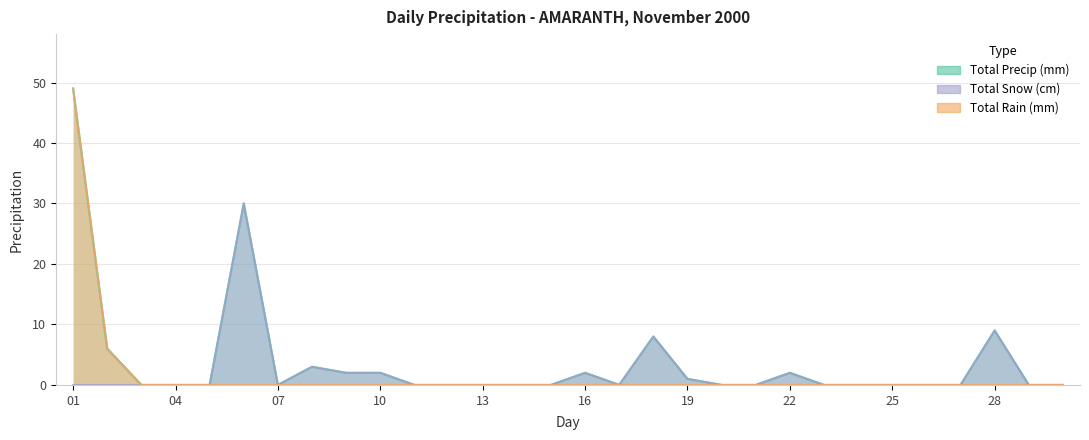

True or false: Total Precip (mm) and Total Rain (mm) intersect in this chart.

False